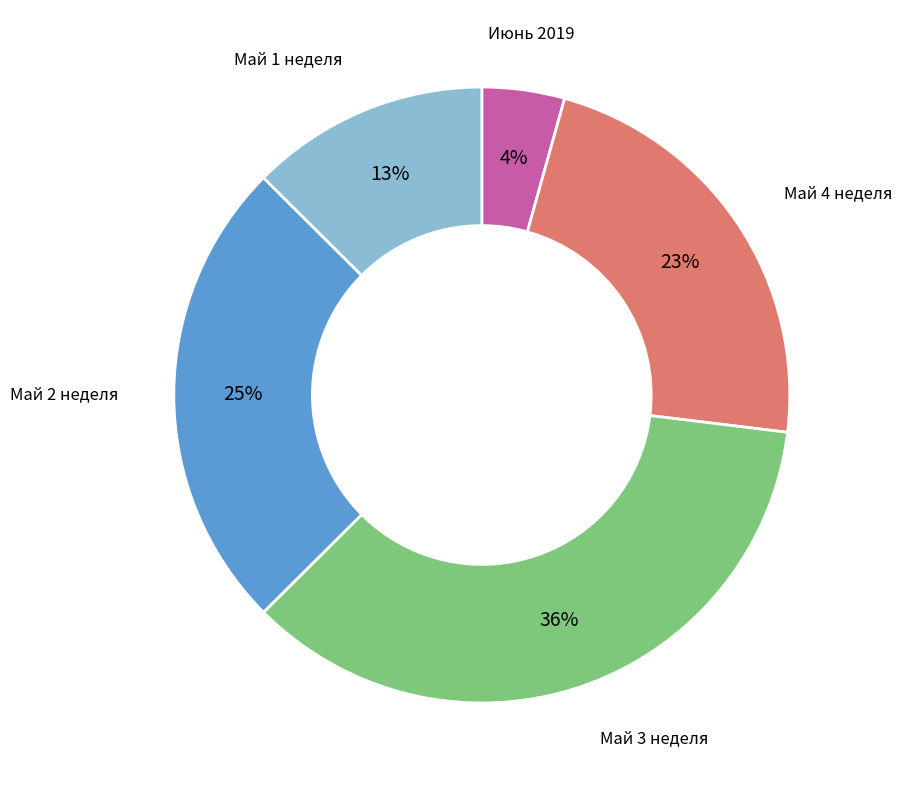

Does any single category account for the majority?

No